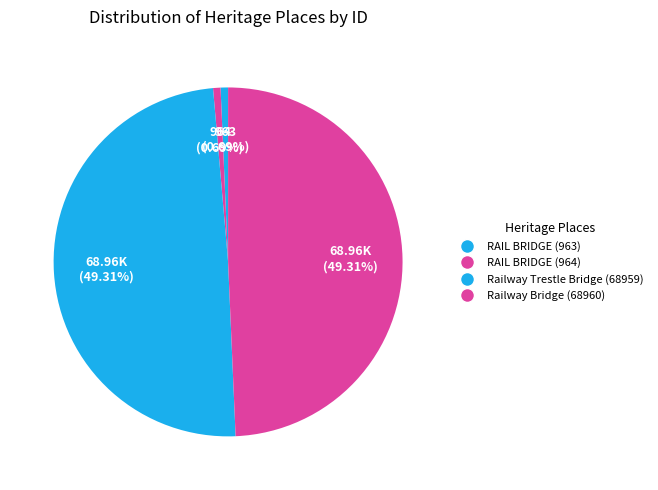

How many slices are in this pie chart?

4